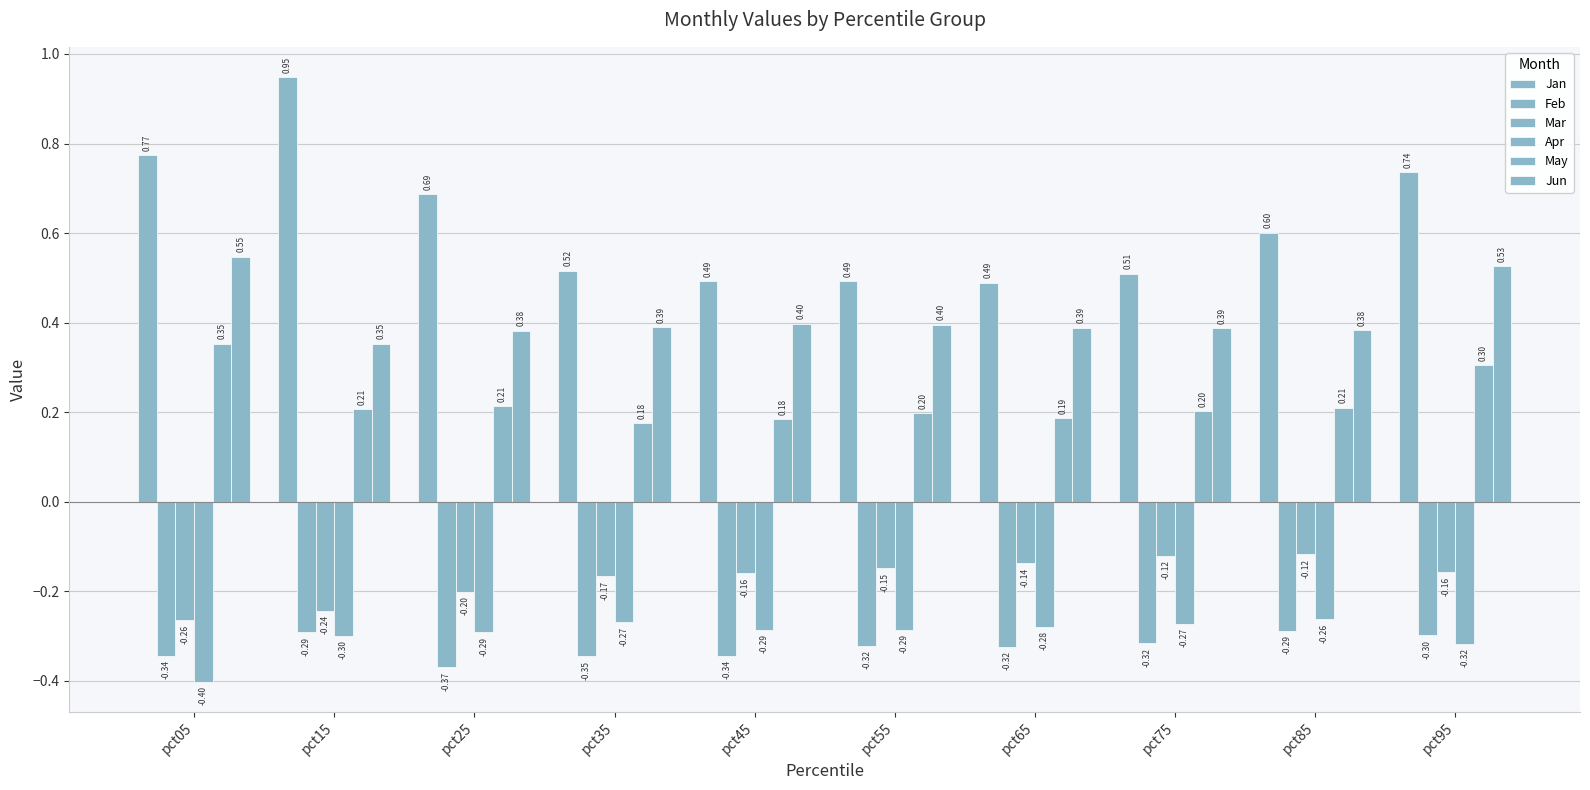

Which series has the widest spread of values?

Jan